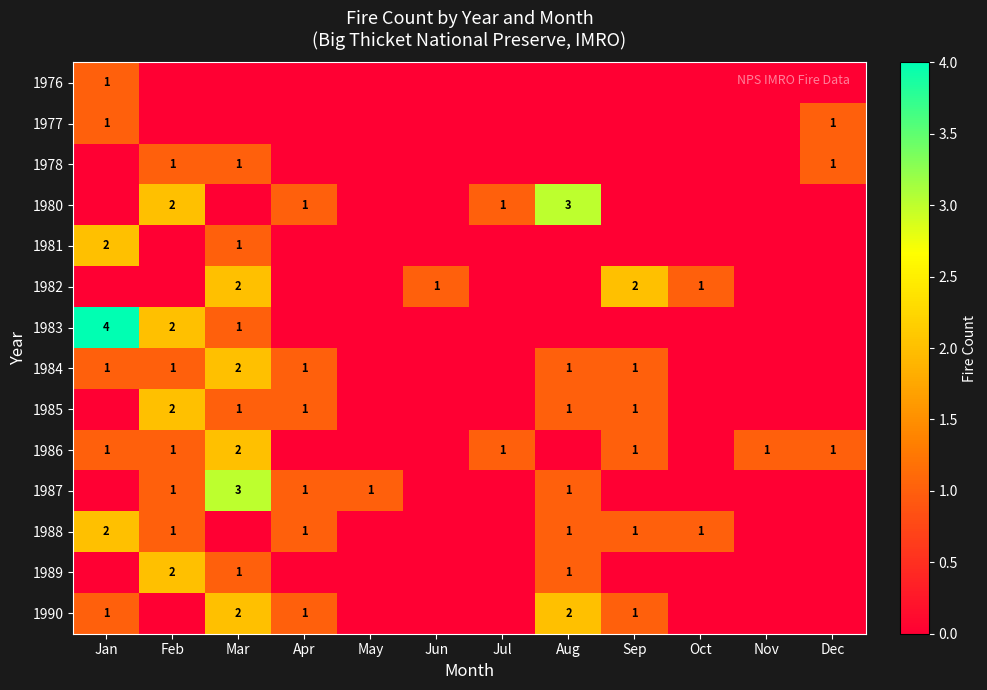

True or false: 1984 has a value of 3 at Mar.

False